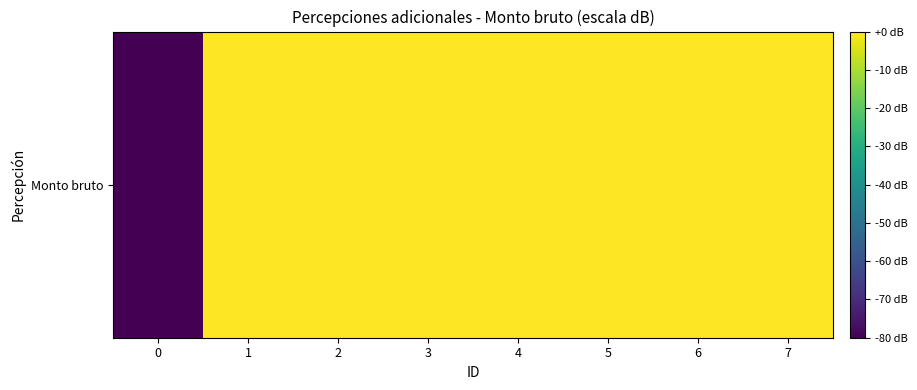

Reading left to right, what are all the values shown in this chart?

-80.0	43.5	41.8	39.8	35.9	32.6	30.2	41.3